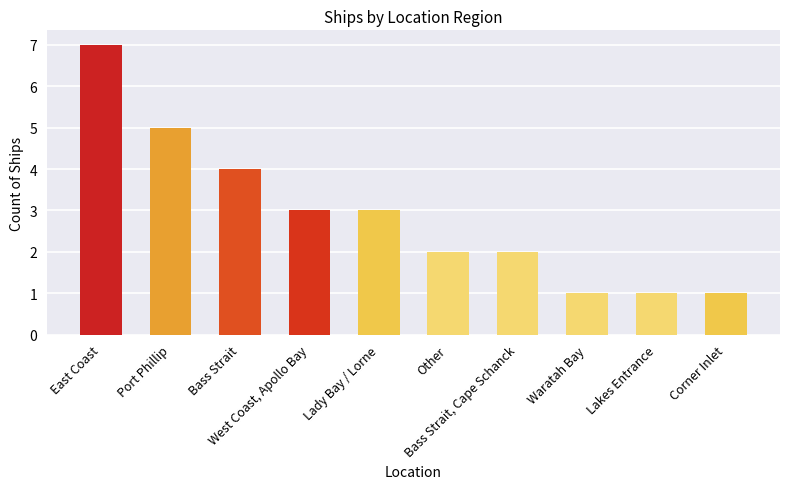

How many bars are there in total?

10